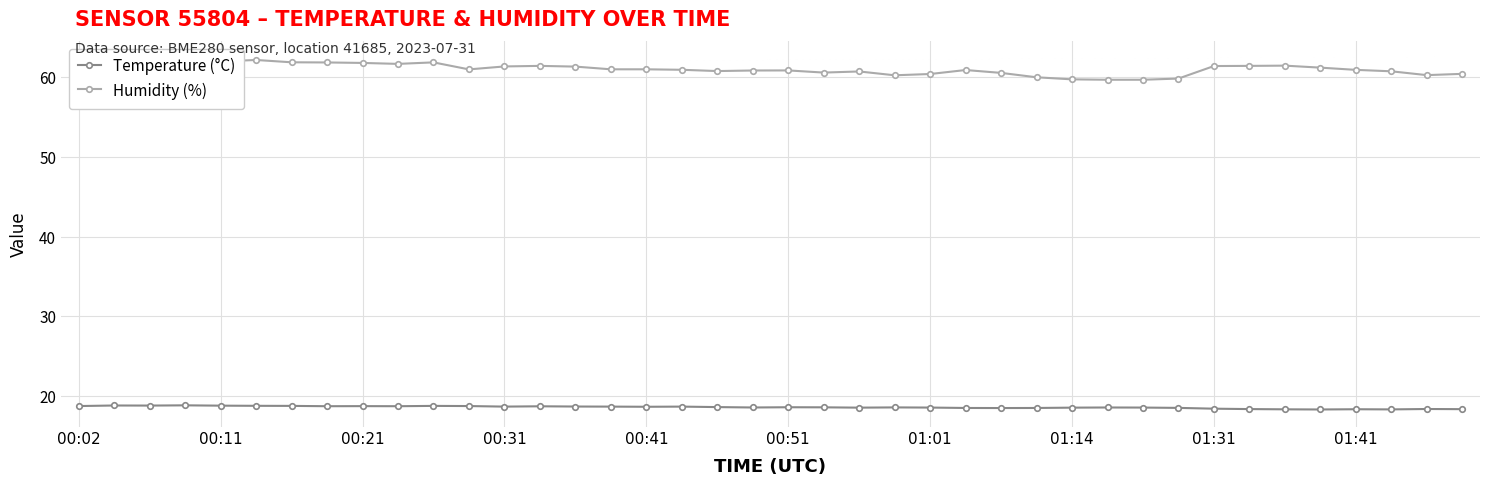

How many interior local peaks does the Humidity (%) series have?

7